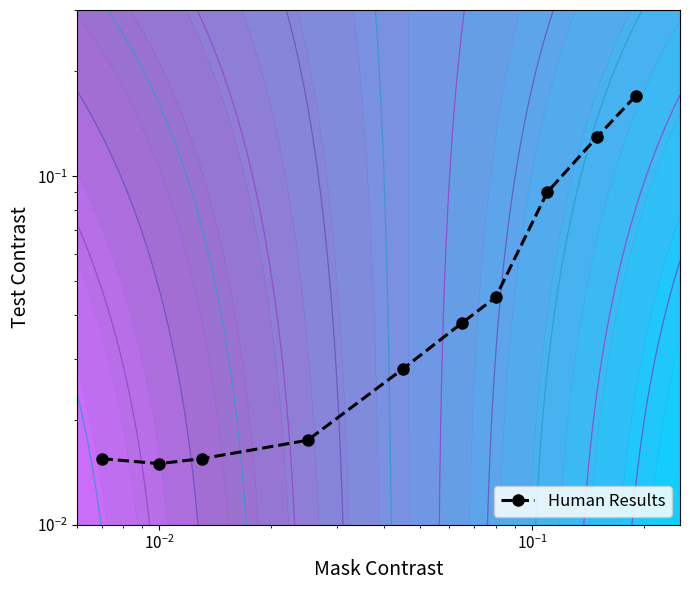

What is the sum of all values?

0.6